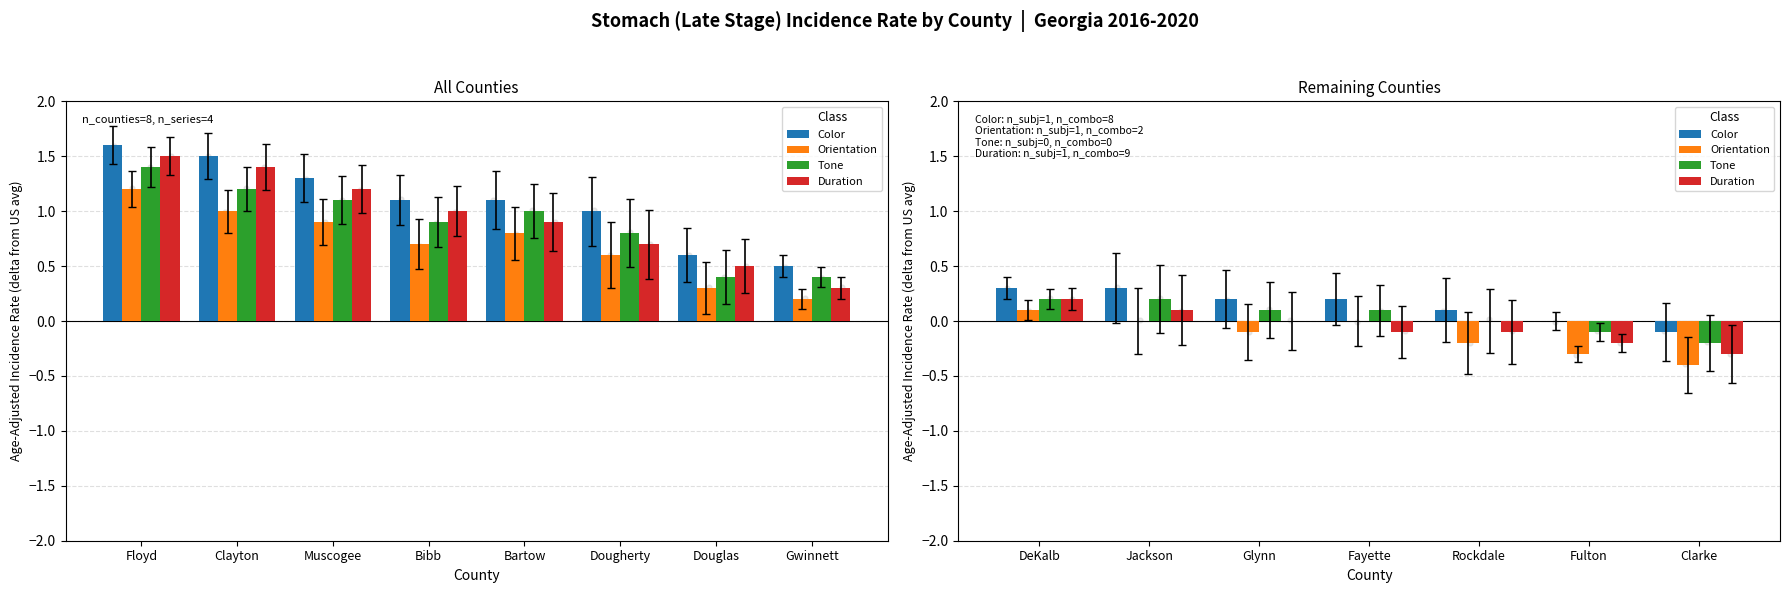

Is the value of Color at Fulton greater than the value of Duration at Rockdale?

Yes